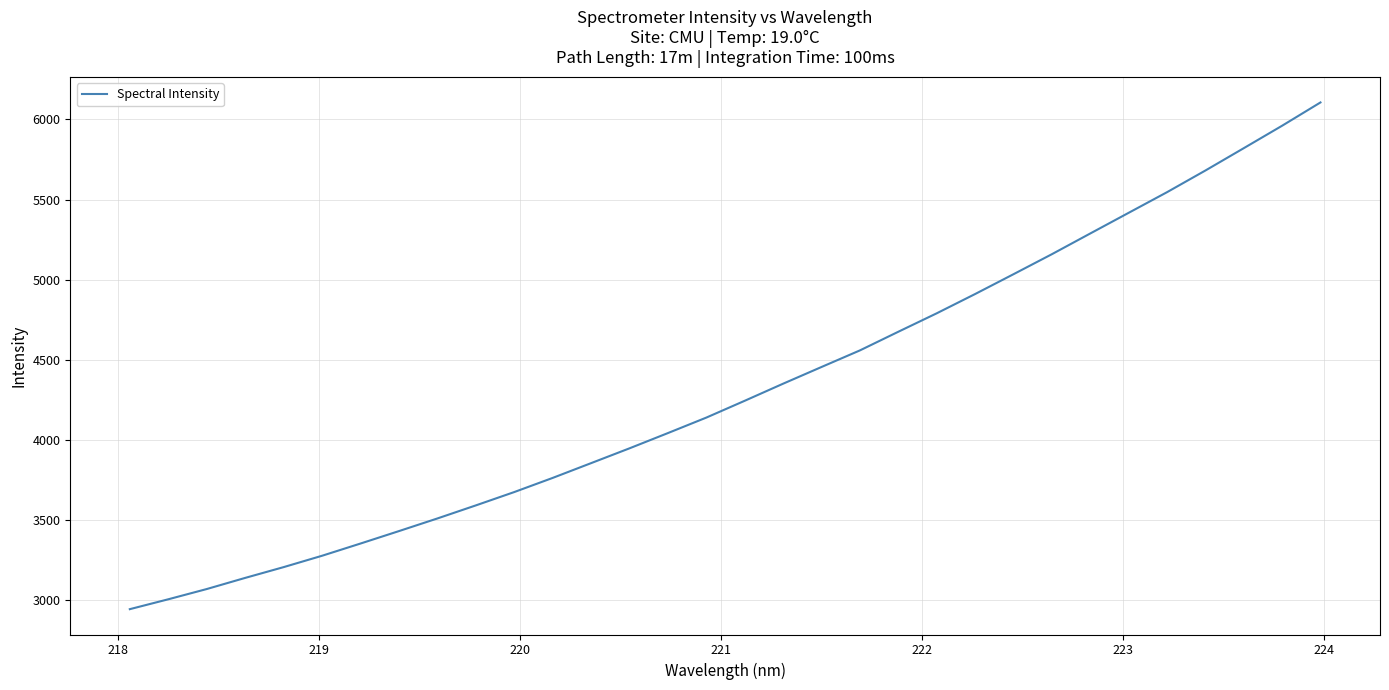

What is the difference between the maximum and minimum values?

3163.5